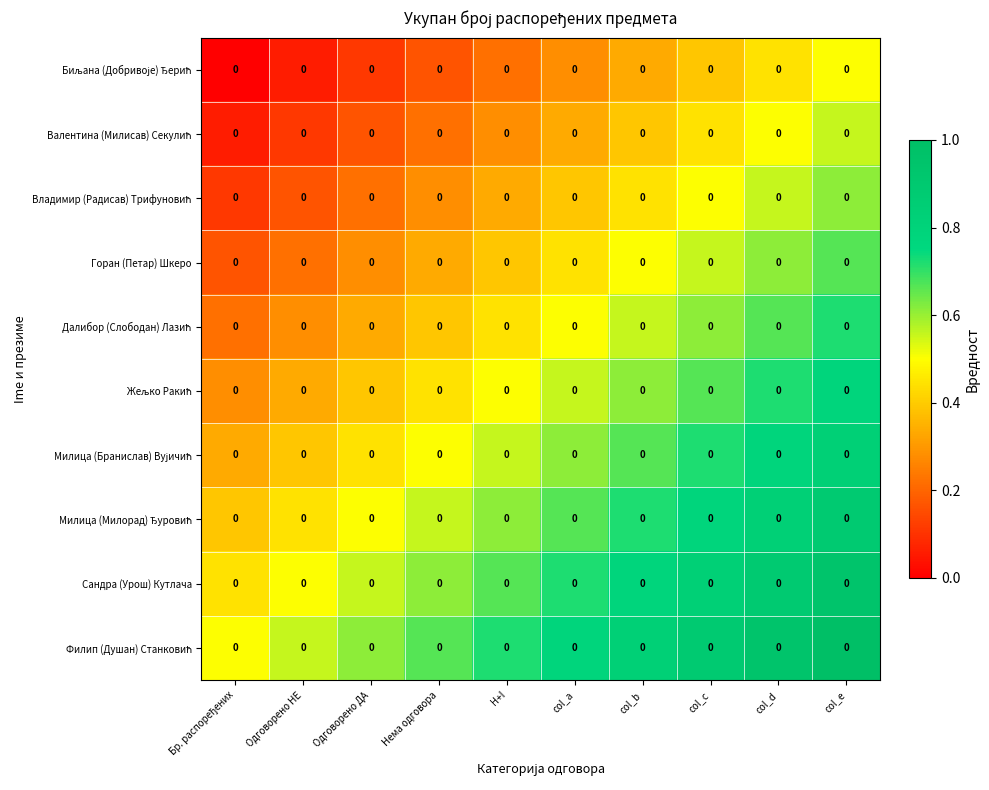

The Филип (Душан) Станковић series shows 0.7 at H+I. True or false?

True